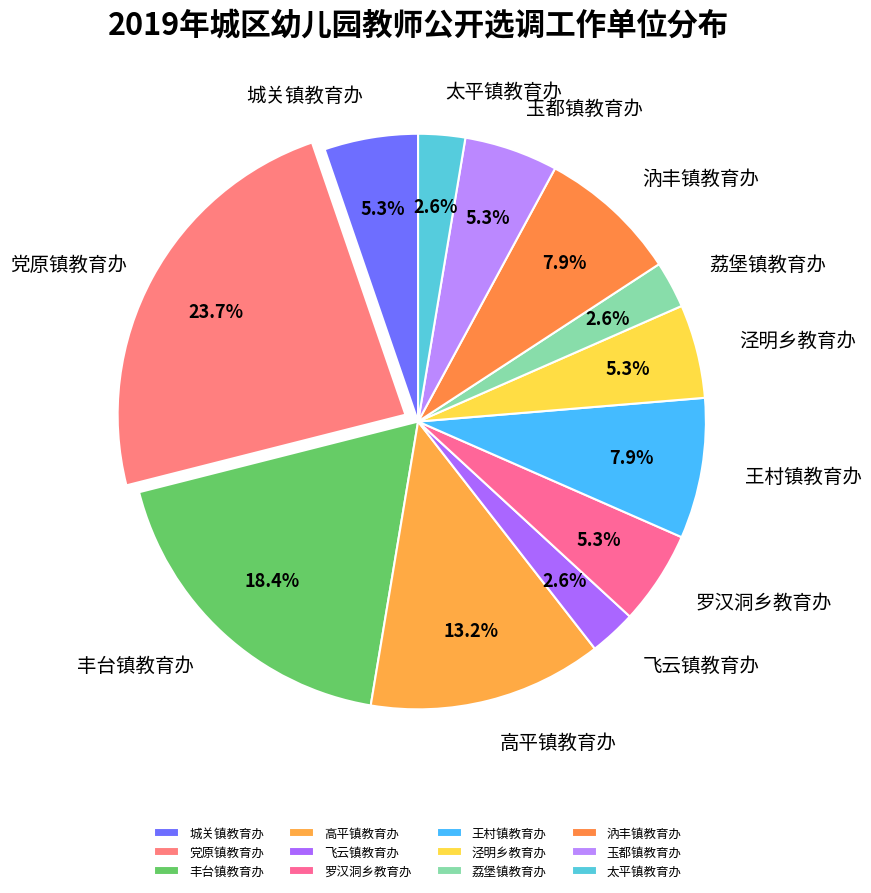

True or false: 荔堡镇教育办 accounts for 3% of the total.

True